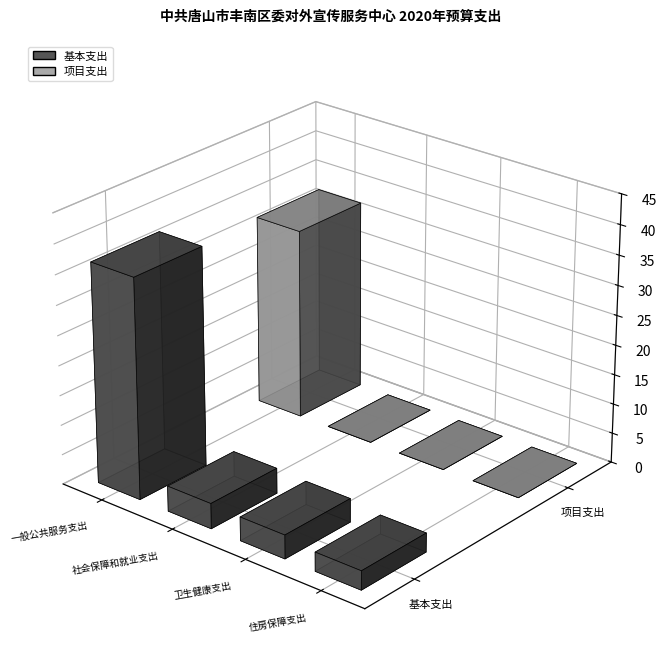

Reading left to right, extract all data points from this chart.

基本支出: 36.9	4.2	4.0	3.2
项目支出: 32.0	0.0	0.0	0.0